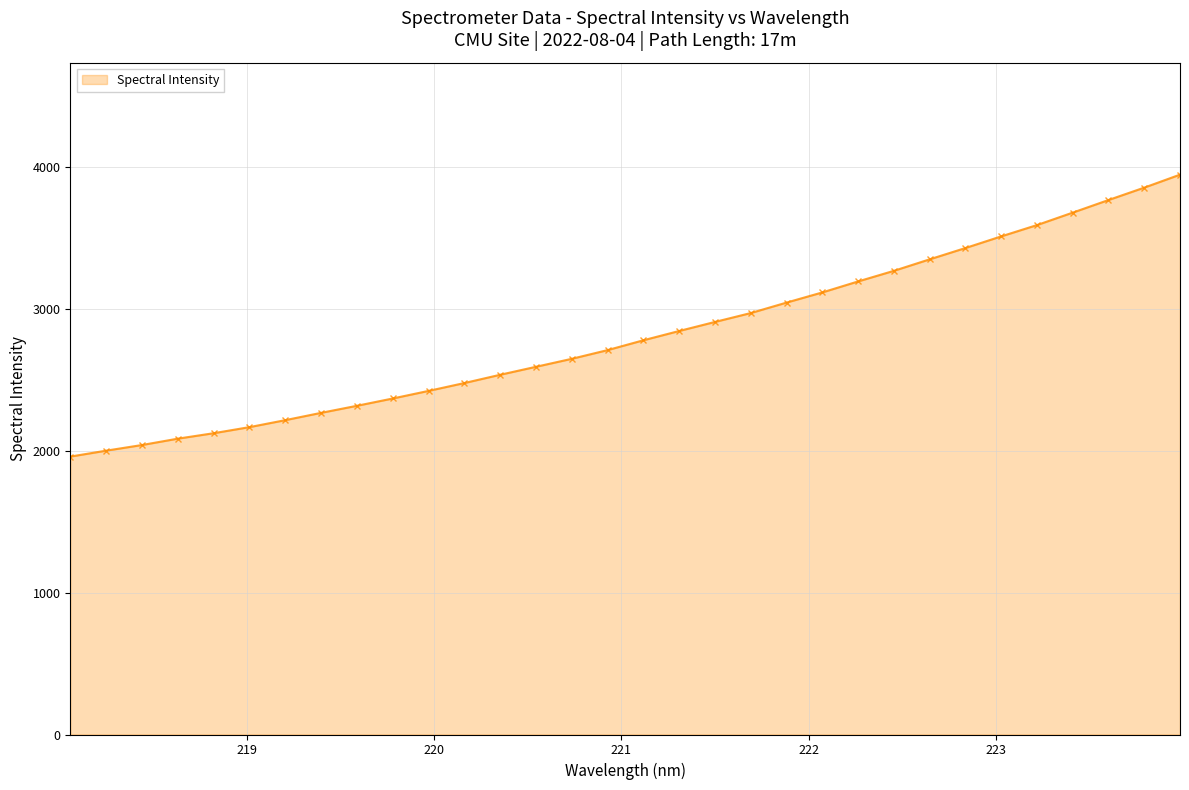

What is the value of the 6th point from the left?

2167.1